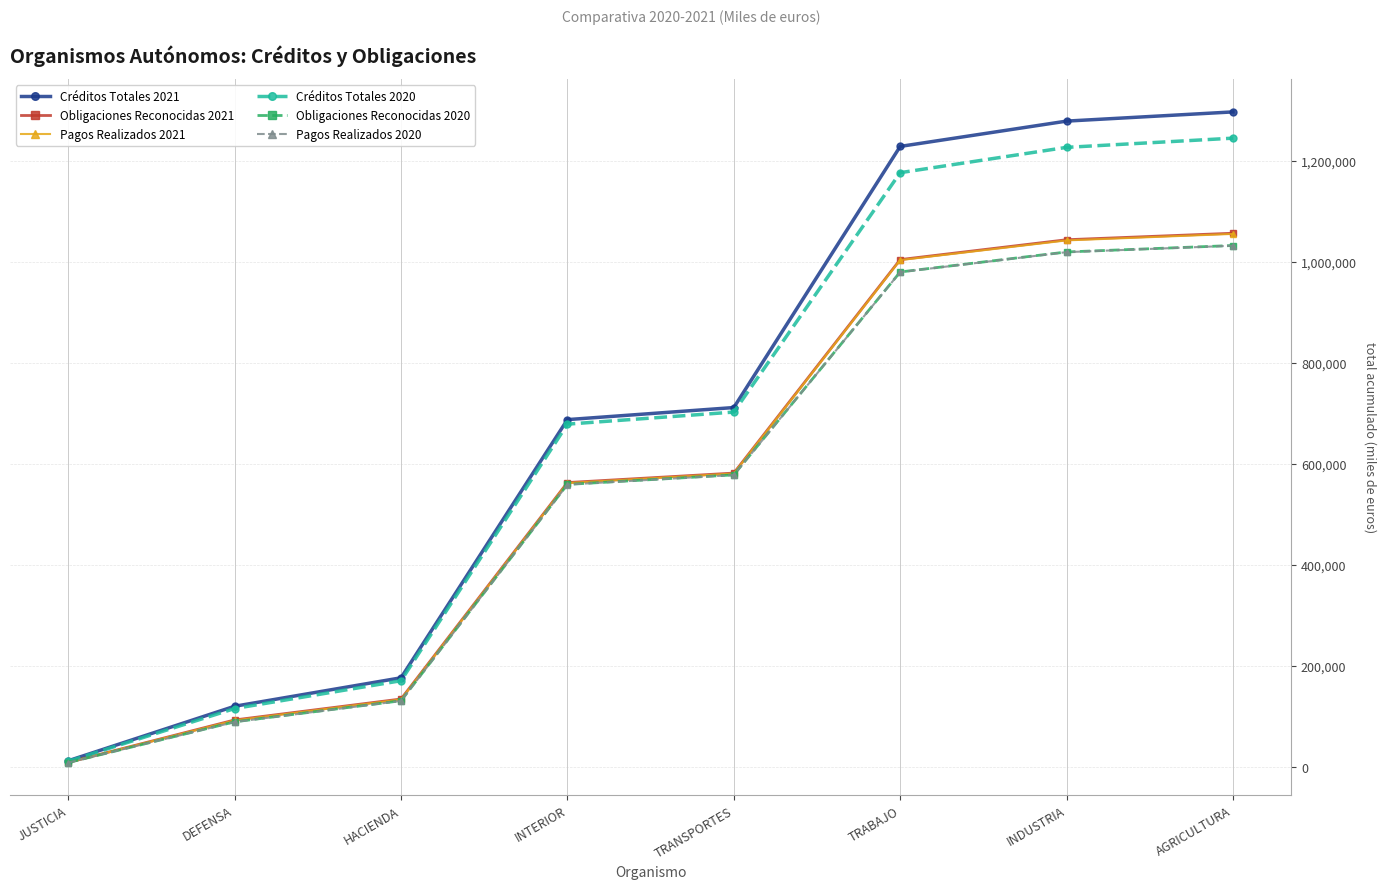

What is the value of the Créditos Totales 2021 point at the 6th from the left?

1229635